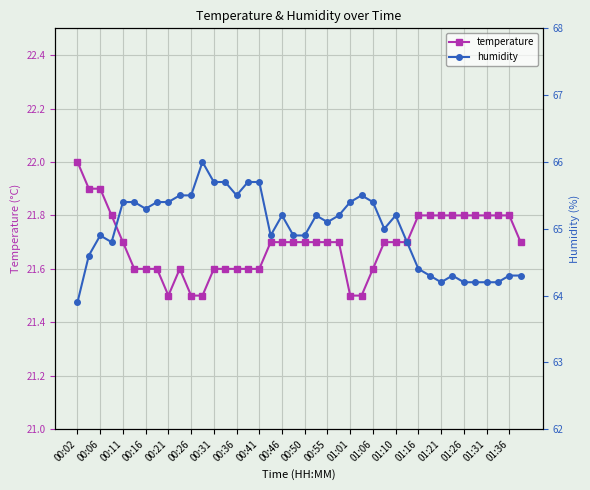

Is it true that temperature equals 21.8 at 01:16?

True